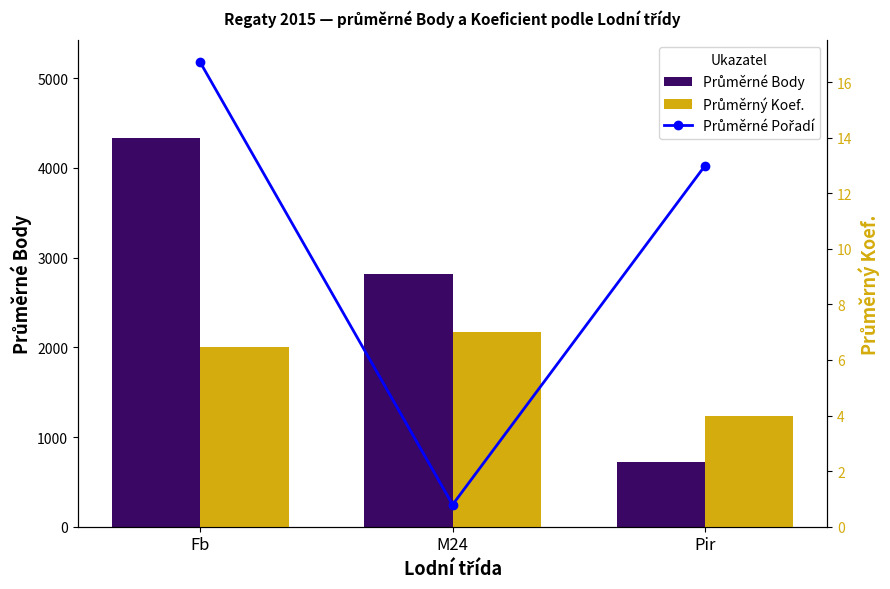

At which category does the chart reach its peak across all series?

Fb